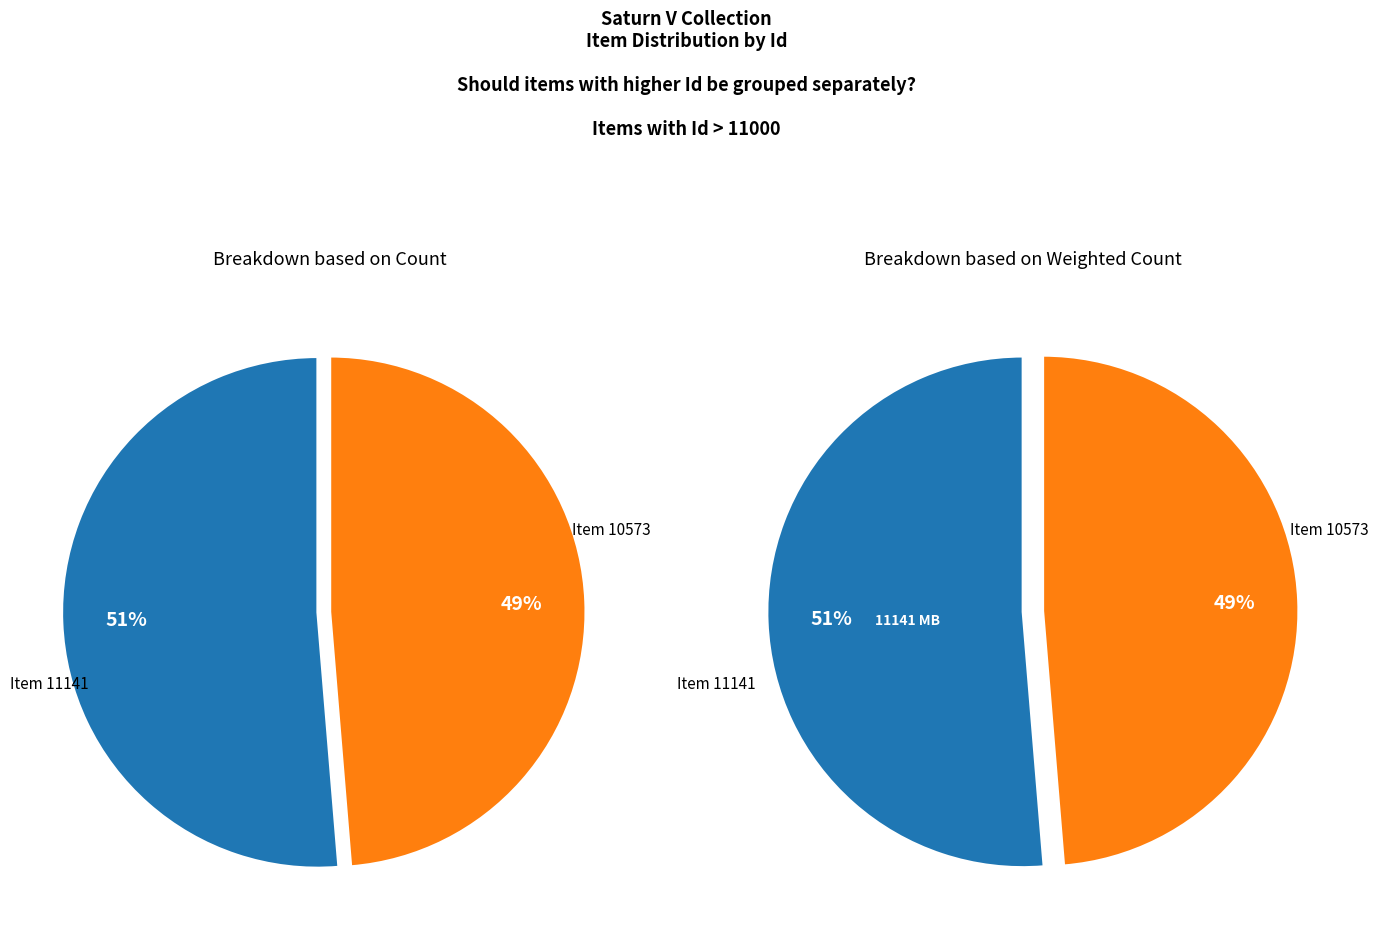

To the nearest percent, what portion does Item 10573 represent?

49%